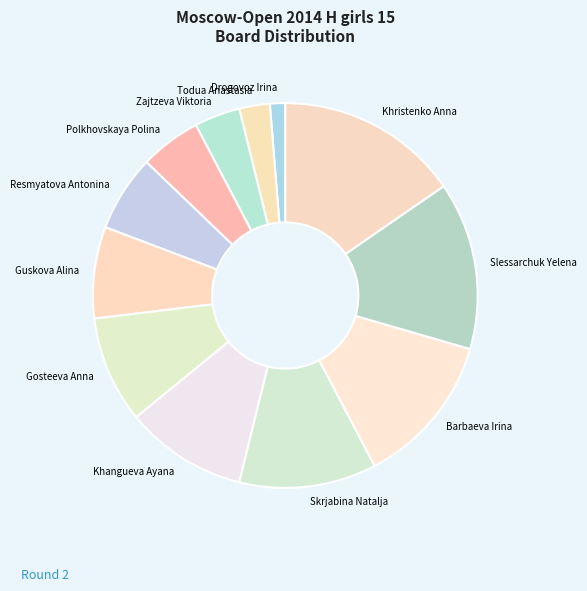

Is the sum of Barbaeva Irina and Khangueva Ayana greater than half?

No